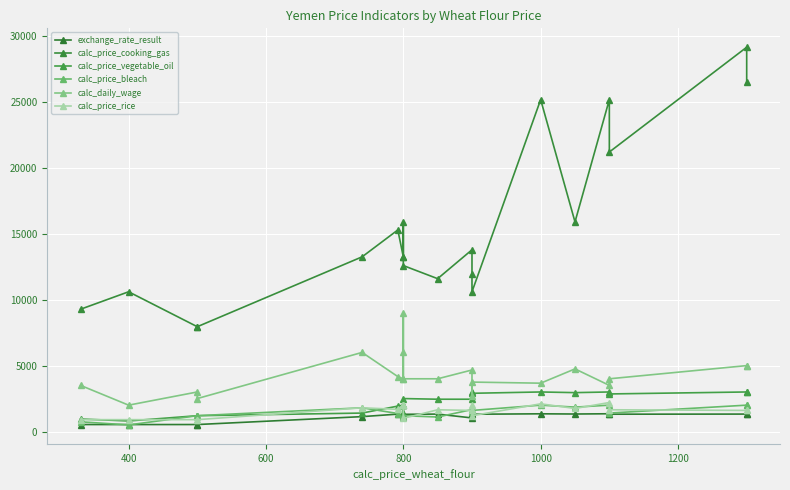

How many data points in calc_price_rice are less than 1650?

9